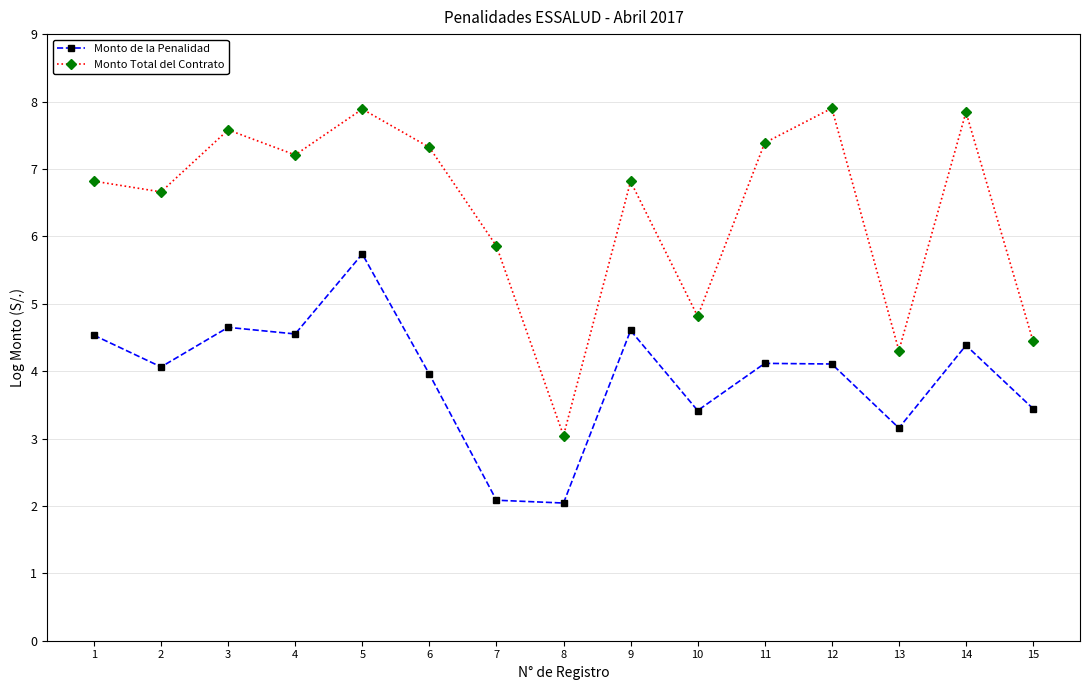

Where does the Monto Total del Contrato series first go above 6?

1